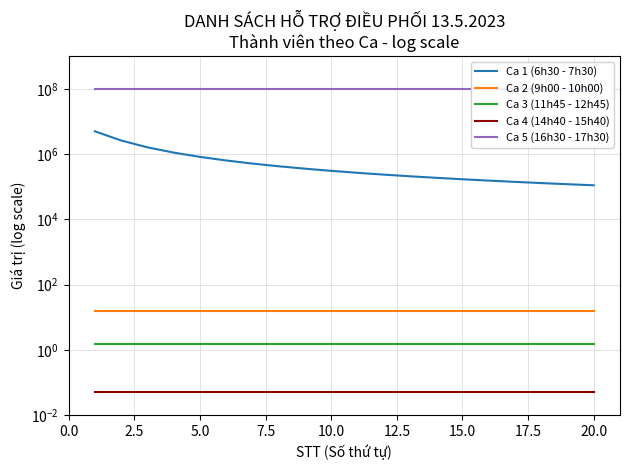

Reading left to right, transcribe all the data shown in this chart.

Ca 1 (6h30 - 7h30): 5000000.0	2612038.7	1613904.8	1111111.1	820995.2	637066.9	512288.3	423237.1	357142.9	306534.3	266788.5	234911.5	208889.6	187324.8	169219.8	153846.2	140661.2	129253.2	119304.6	110567.2
Ca 2 (9h00 - 10h00): 15.0	15.0	15.0	15.0	15.0	15.0	15.0	15.0	15.0	15.0	15.0	15.0	15.0	15.0	15.0	15.0	15.0	15.0	15.0	15.0
Ca 3 (11h45 - 12h45): 1.5	1.5	1.5	1.5	1.5	1.5	1.5	1.5	1.5	1.5	1.5	1.5	1.5	1.5	1.5	1.5	1.5	1.5	1.5	1.5
Ca 4 (14h40 - 15h40): 0.1	0.1	0.1	0.1	0.1	0.1	0.1	0.1	0.1	0.1	0.1	0.1	0.1	0.1	0.1	0.1	0.1	0.1	0.1	0.1
Ca 5 (16h30 - 17h30): 100000000.0	100000000.0	100000000.0	100000000.0	100000000.0	100000000.0	100000000.0	100000000.0	100000000.0	100000000.0	100000000.0	100000000.0	100000000.0	100000000.0	100000000.0	100000000.0	100000000.0	100000000.0	100000000.0	100000000.0